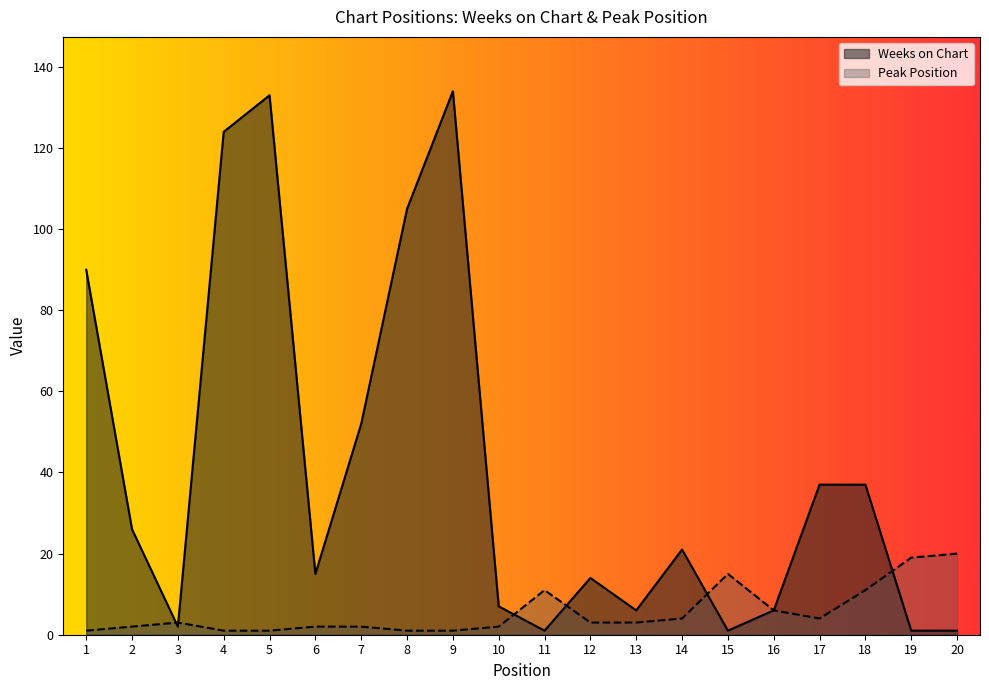

At which category does the chart reach its minimum across all series?

11